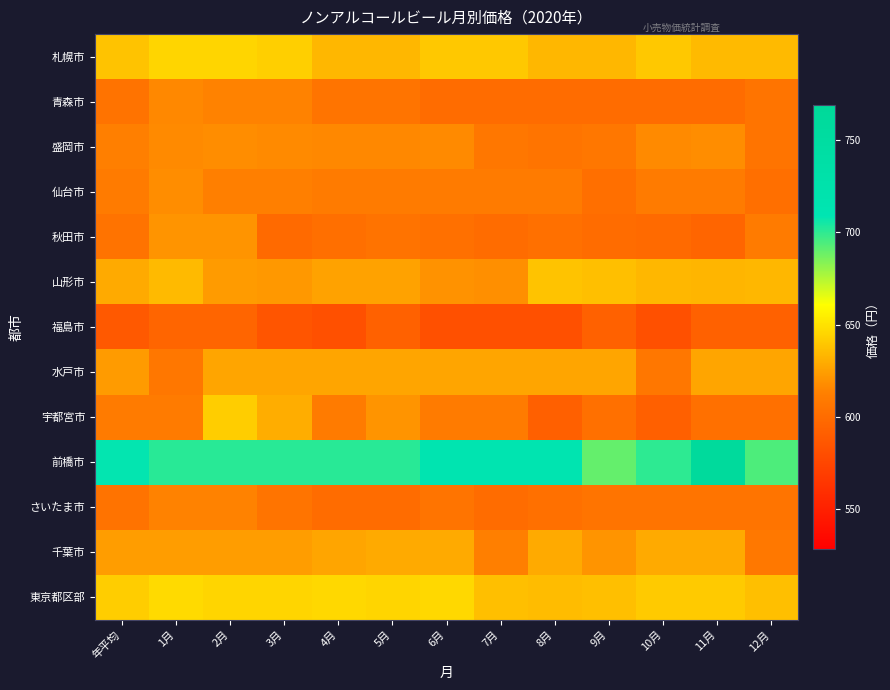

Which label corresponds to the largest value in the chart?

11月